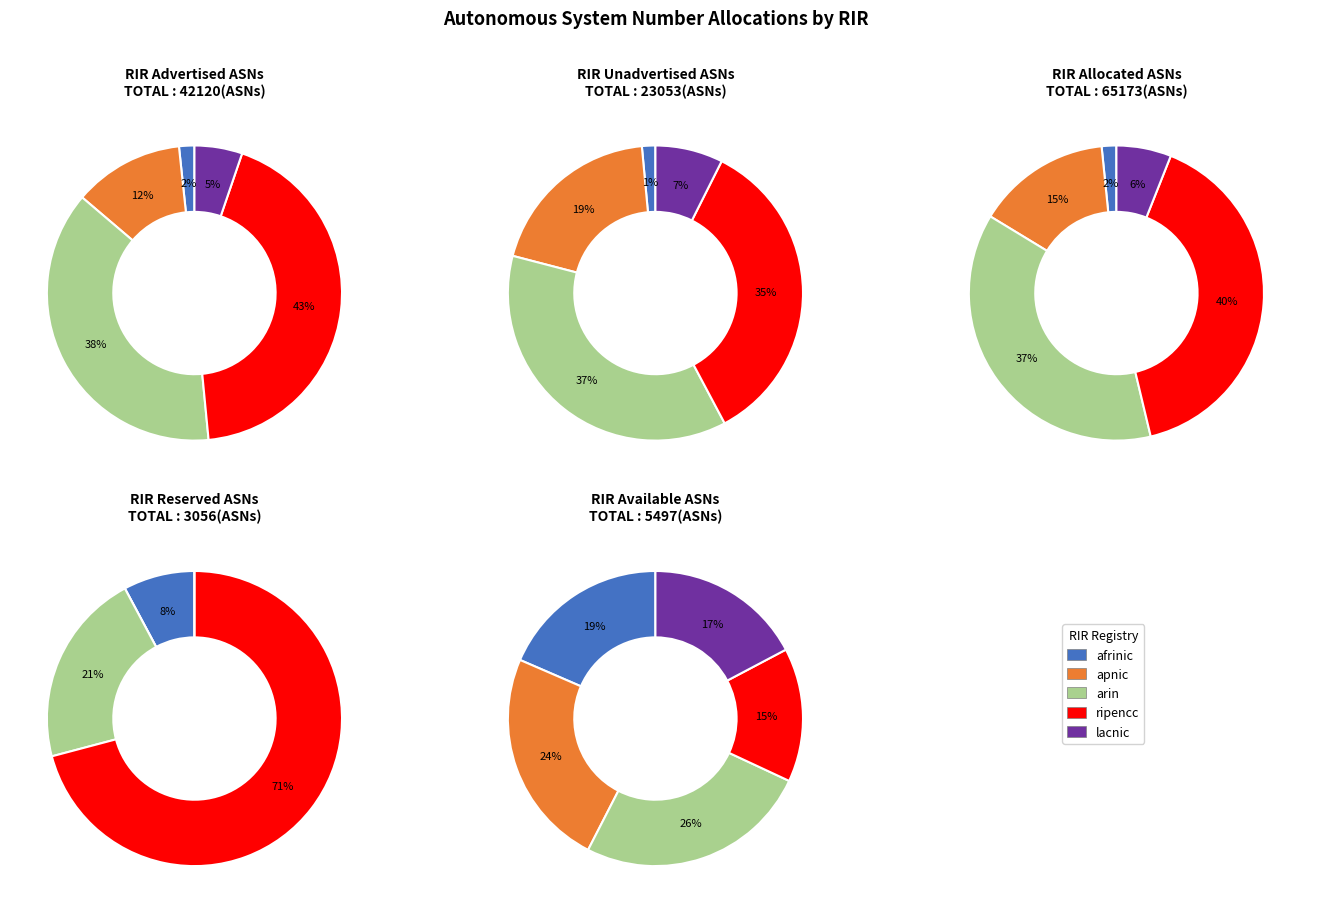

Which category has the smallest portion of the pie?

apnic